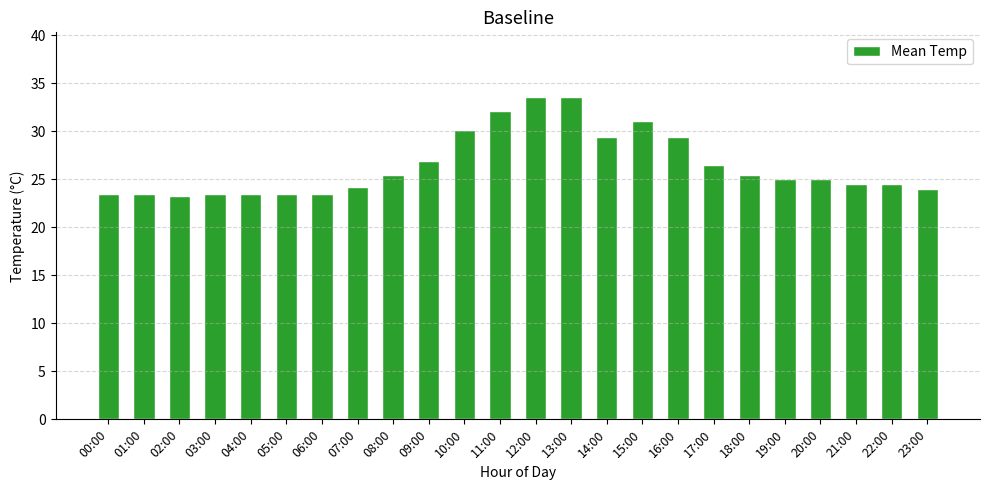

At which label does the data first exceed 25?

08:00